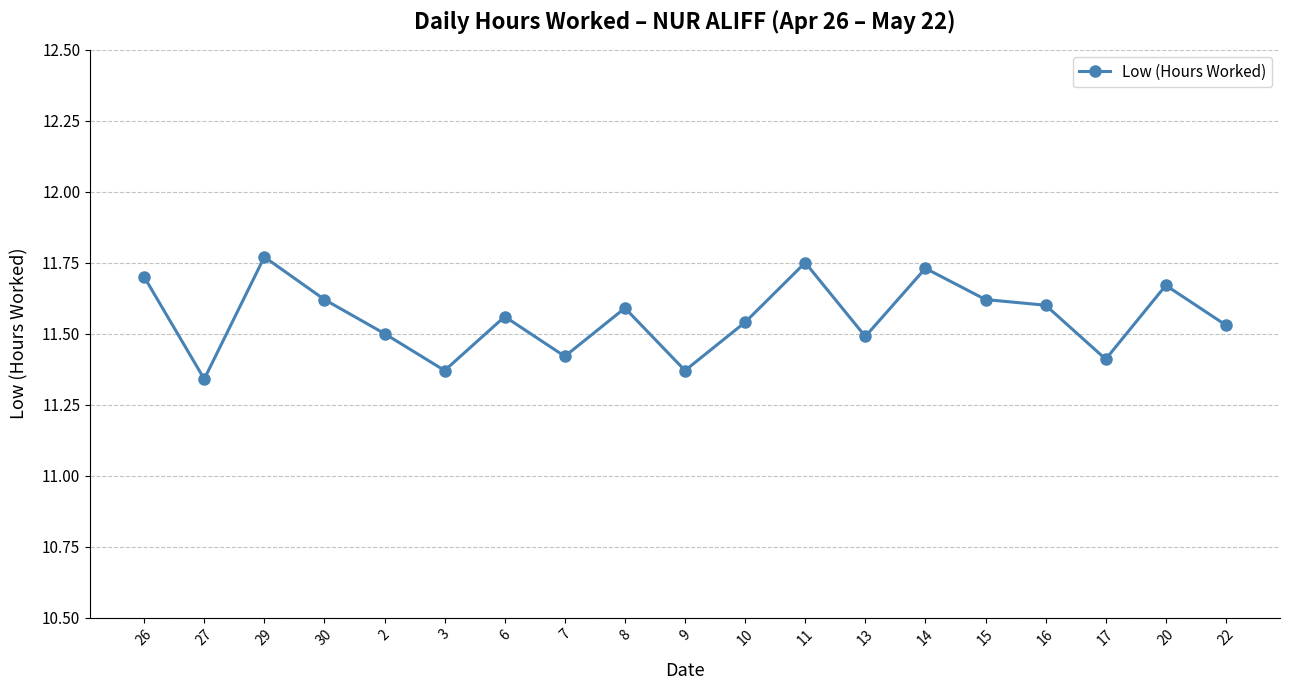

True or false: the data has more than 0 interior local peaks.

True